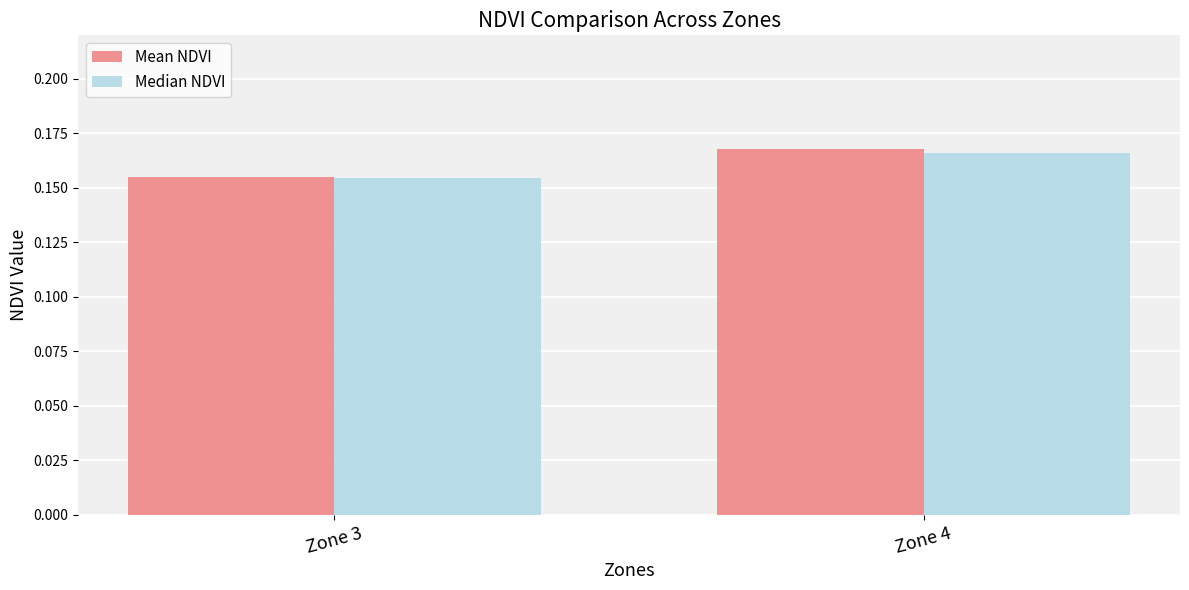

Between Zone 3 and Zone 4, which series saw the biggest shift?

Mean NDVI